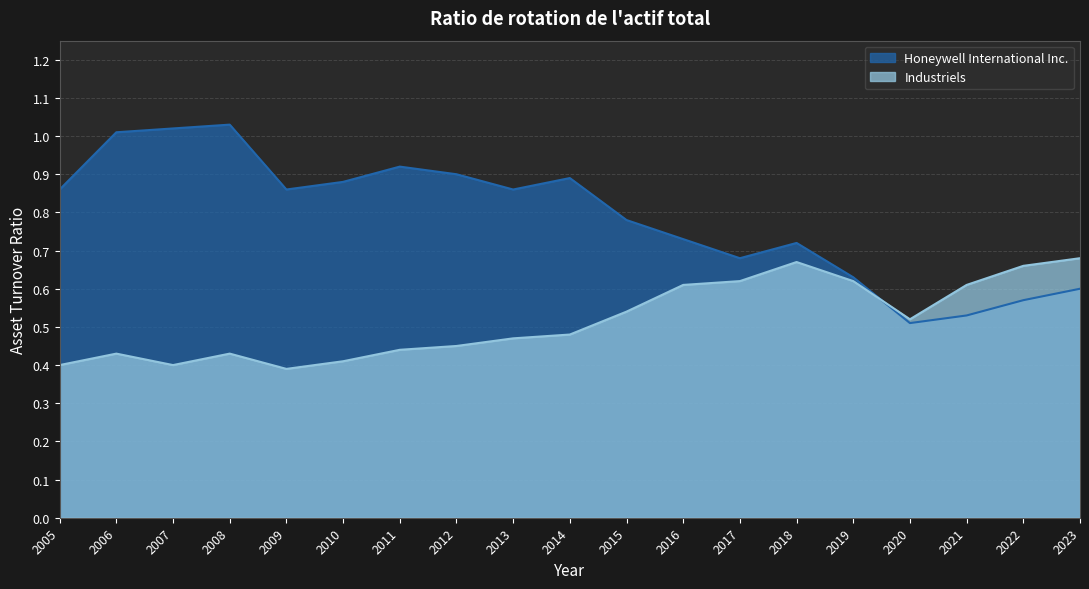

Is it true that Honeywell International Inc. equals 0.8 at 2015?

True